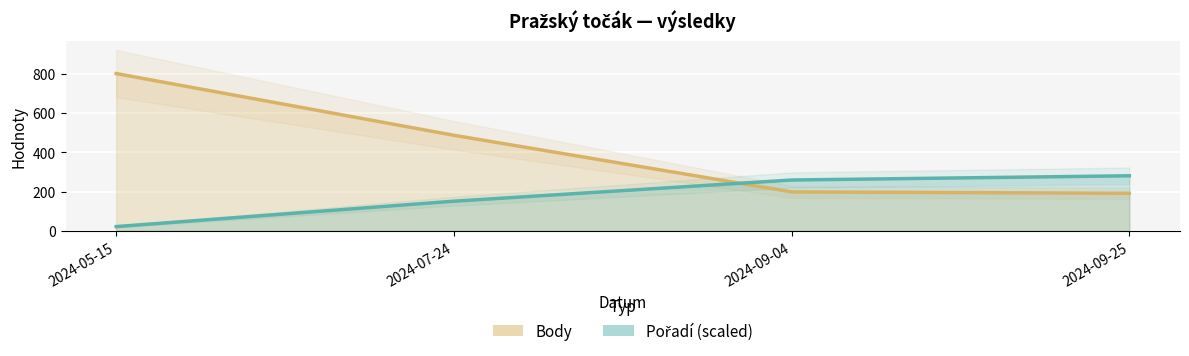

Reading left to right, transcribe all the data shown in this chart.

Body: 2024-05-15=800.0	2024-07-24=486.0	2024-09-04=198.0	2024-09-25=191.0
Pořadí (scaled): 2024-05-15=21.5	2024-07-24=150.8	2024-09-04=258.5	2024-09-25=280.0